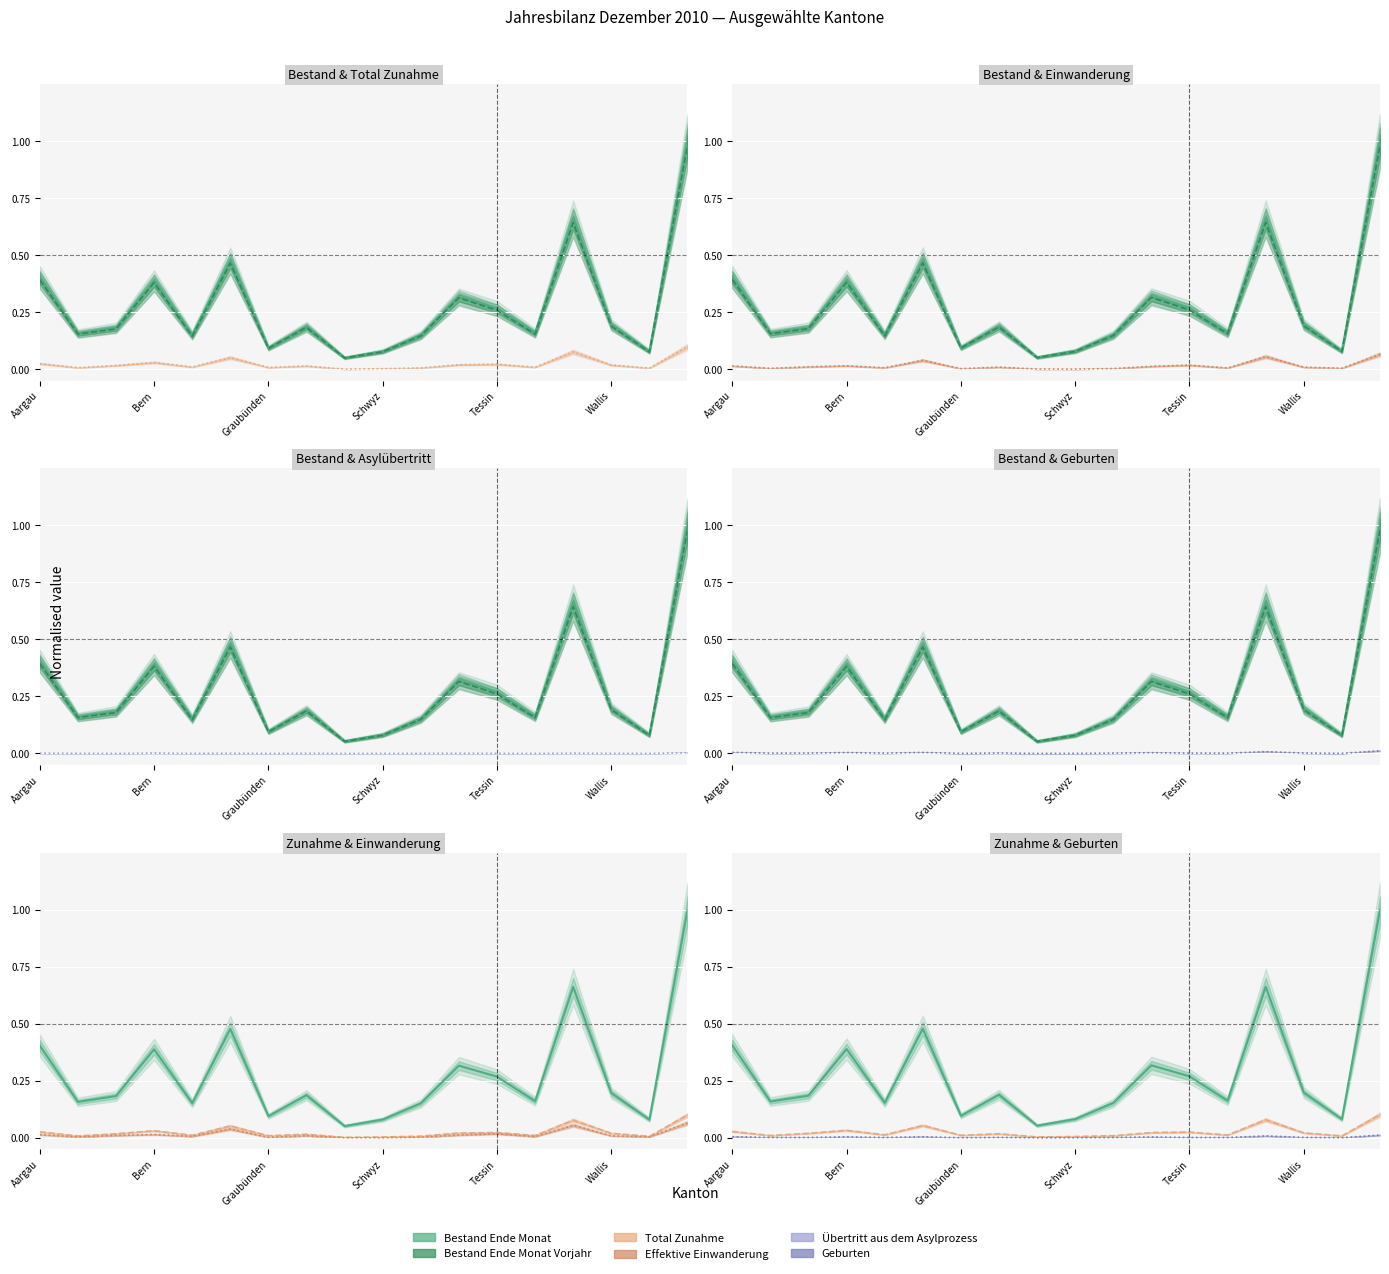

Is this an area chart (filled region under the line)?

No